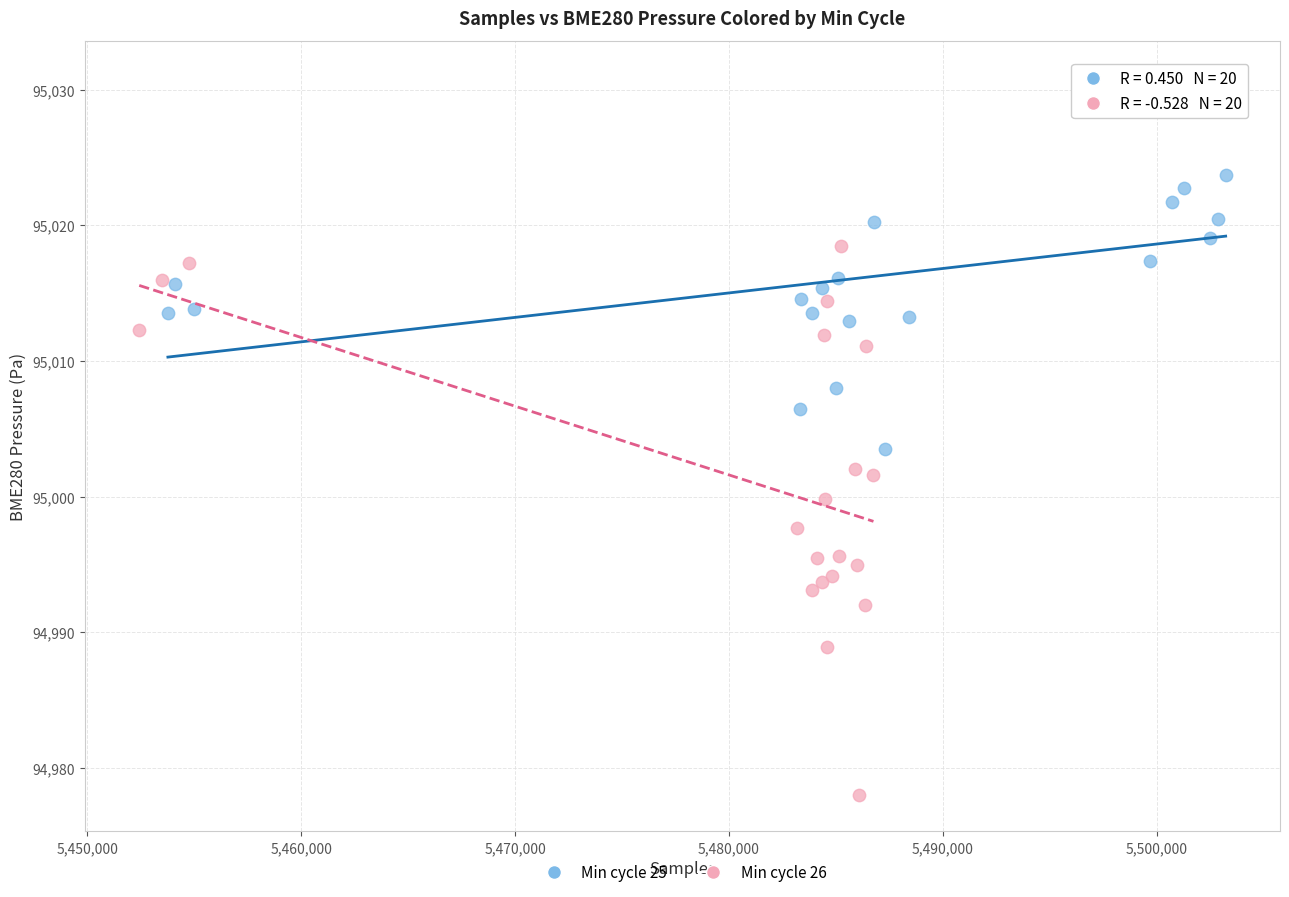

Which series contains the lowest Y value?

Min cycle 26